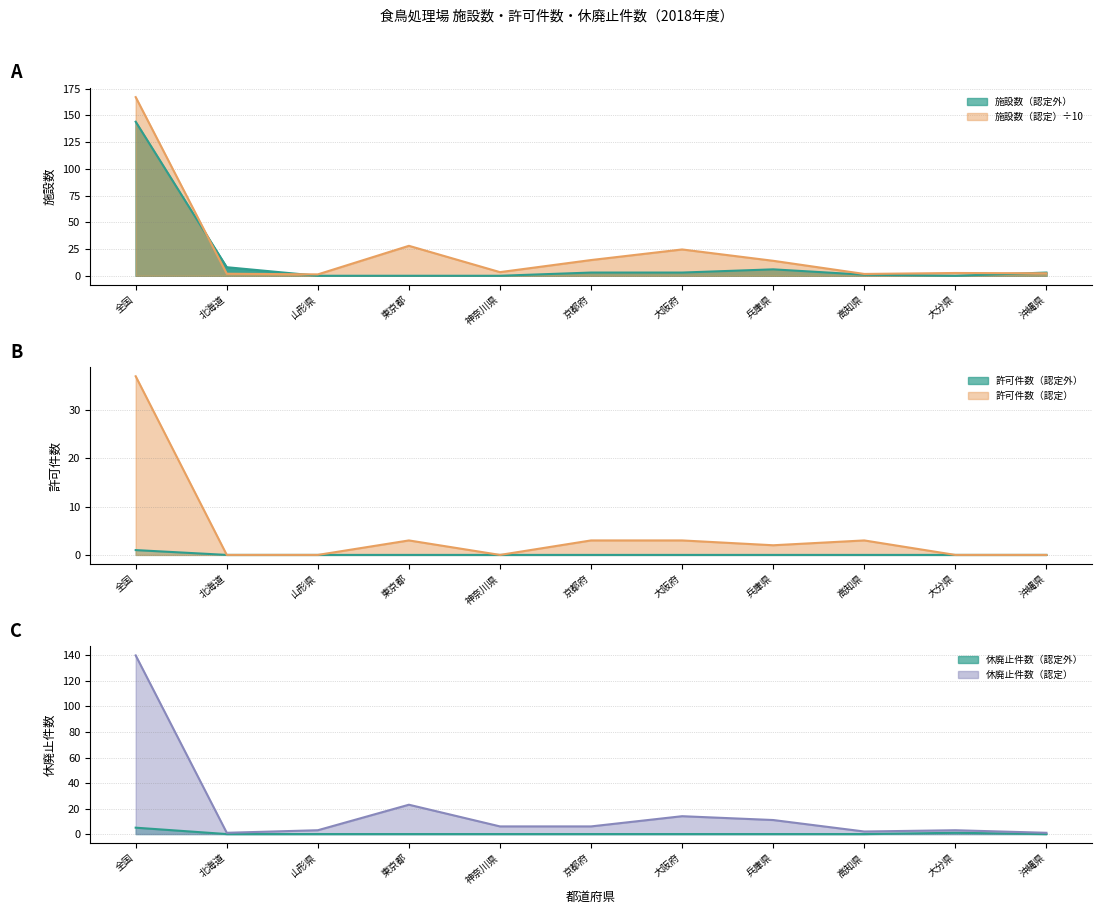

The value of 休廃止件数（認定外） at 北海道 is 2.3. True or false?

False